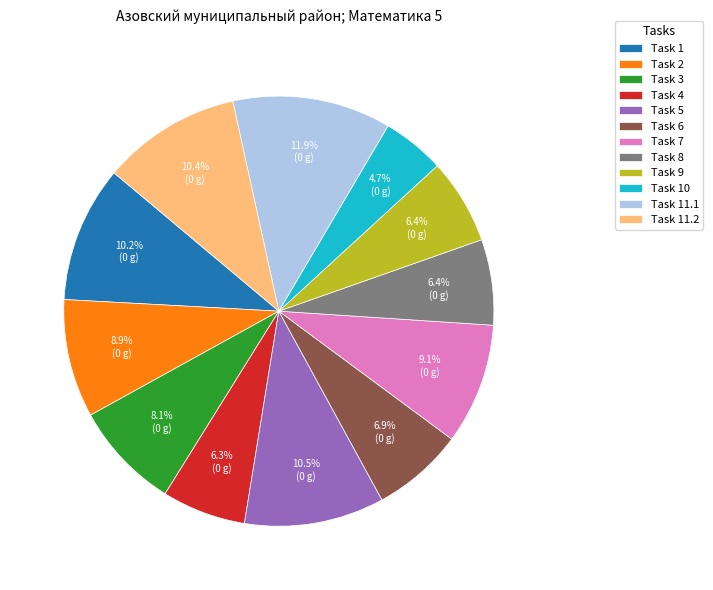

Is there any slice that represents more than half of the pie?

No